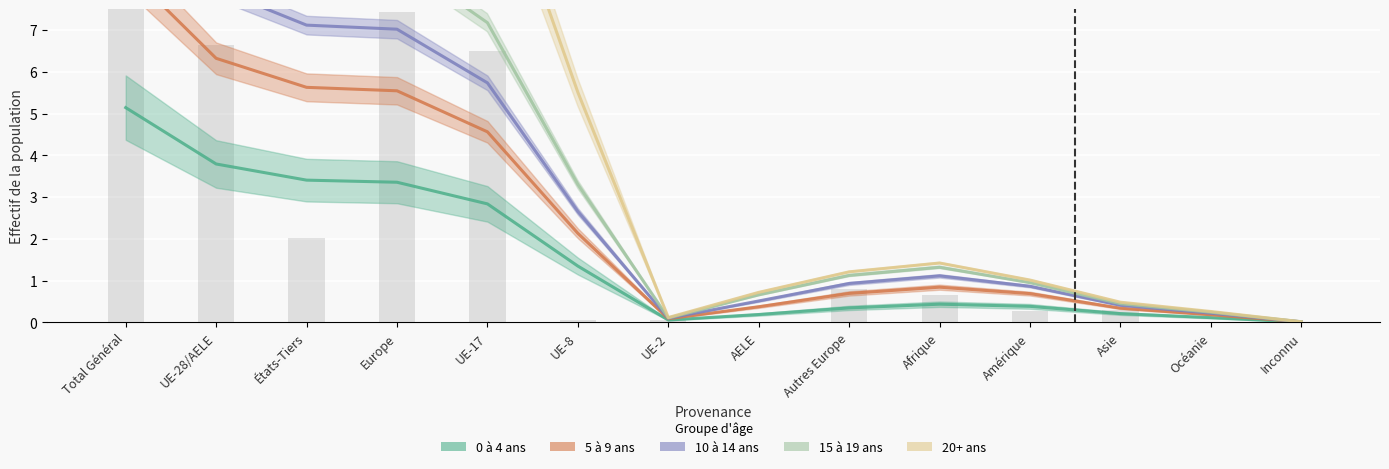

Is it true that 15 à 19 ans equals 0.8 at Afrique?

False